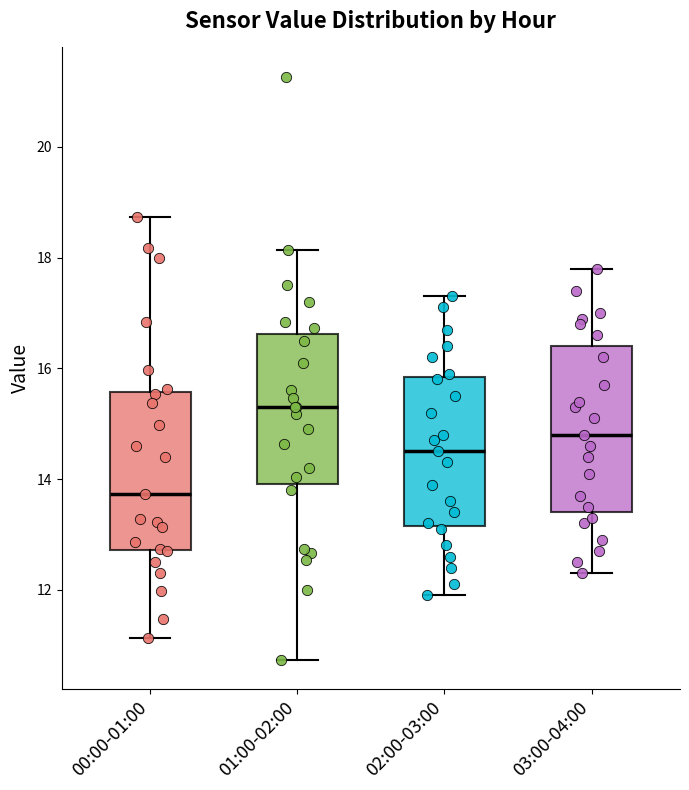

Reading left to right, transcribe this box plot: for each box, give where its median line is, the range the box spans, and where its two whiskers end, as read against the y-axis. The values are not printed on the chart, so give them approximately, as read against the axis.

00:00-01:00: median 13.8, box 12.8 to 15.6, whiskers 11.2 to 18.8
01:00-02:00: median 15.4, box 14.0 to 16.6, whiskers 10.8 to 18.2
02:00-03:00: median 14.6, box 13.2 to 15.8, whiskers 12.0 to 17.4
03:00-04:00: median 14.8, box 13.4 to 16.4, whiskers 12.4 to 17.8